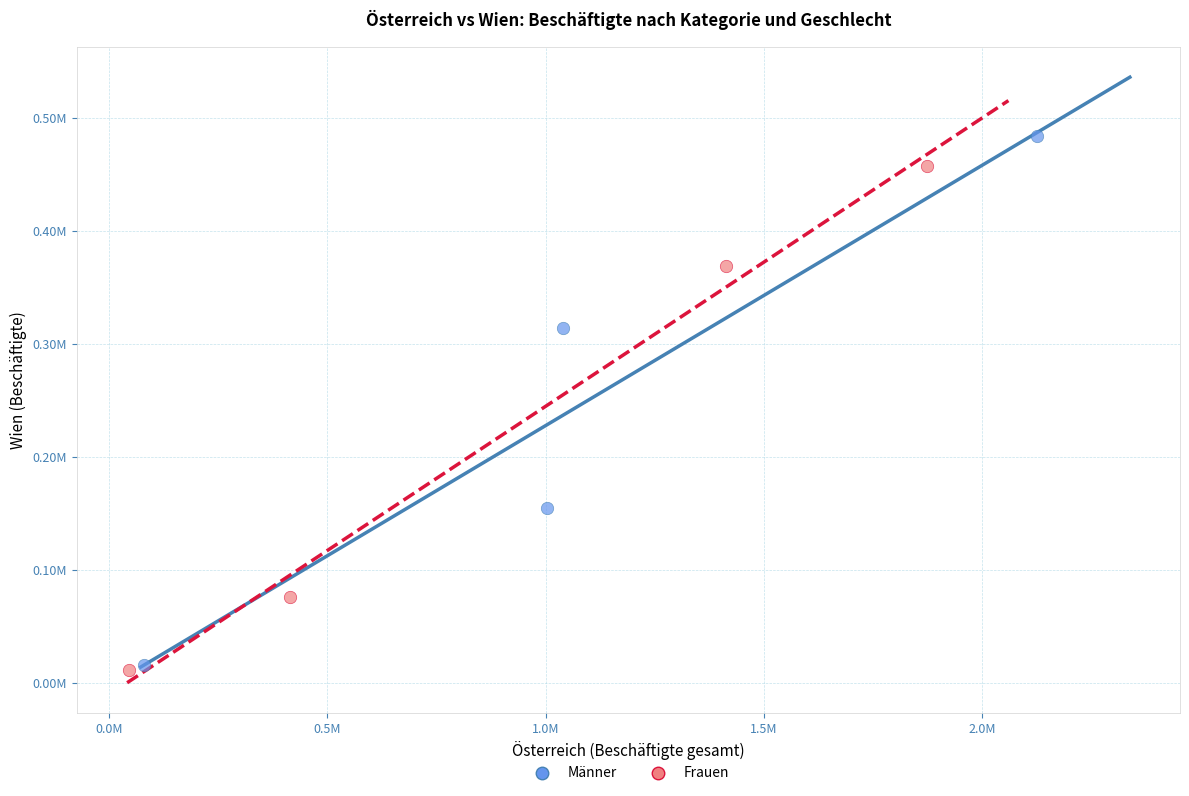

What are all the series names shown in the legend?

Männer, Frauen